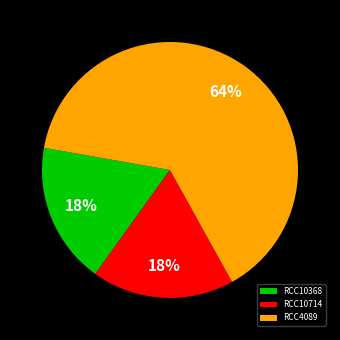

How many segments does this pie chart have?

3